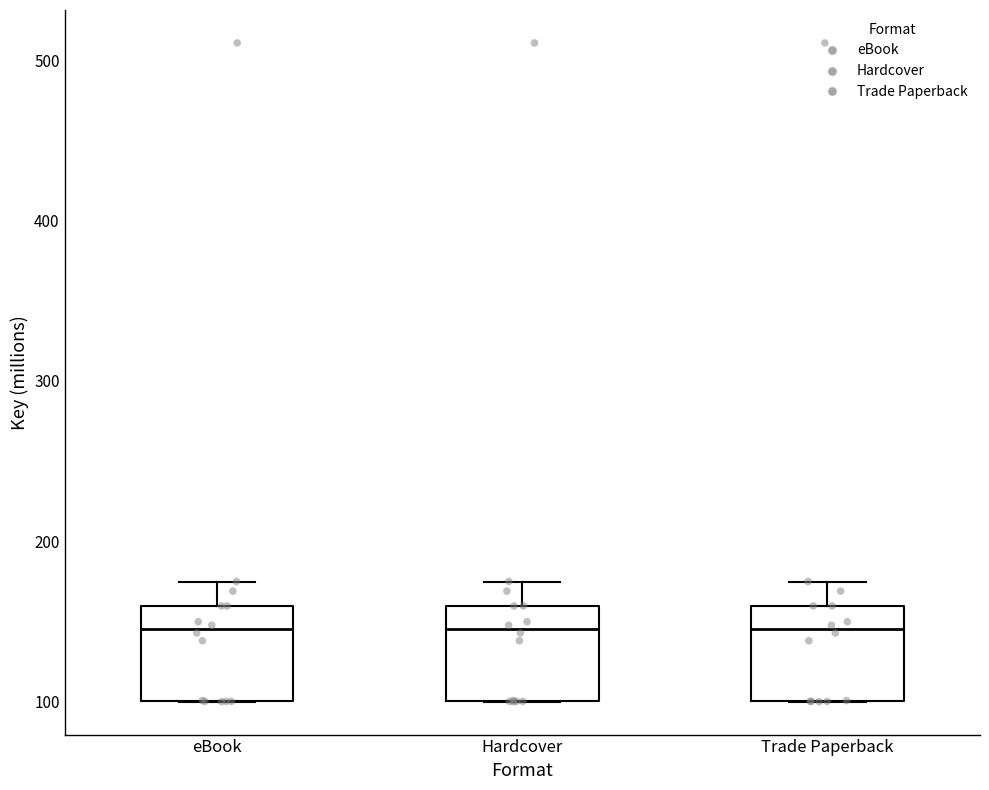

Reading left to right, transcribe this box plot: for each box, give where its median line is, the range the box spans, and where its two whiskers end, as read against the y-axis. The values are not printed on the chart, so give them approximately, as read against the axis.

eBook: median 150, box 100 to 160, whiskers 100 to 180
Hardcover: median 150, box 100 to 160, whiskers 100 to 180
Trade Paperback: median 150, box 100 to 160, whiskers 100 to 180